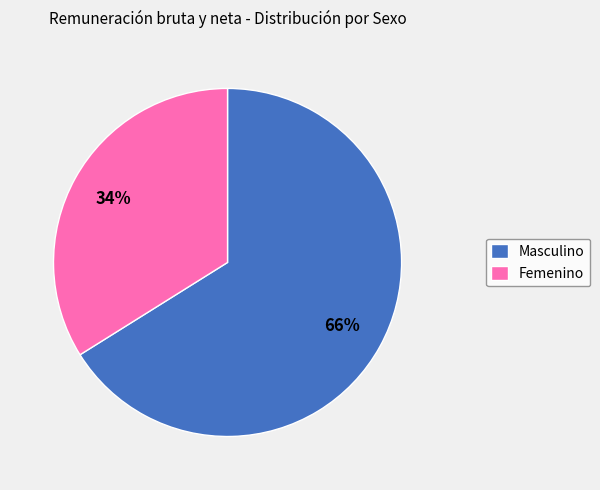

Is the sum of Femenino and Masculino greater than half?

Yes